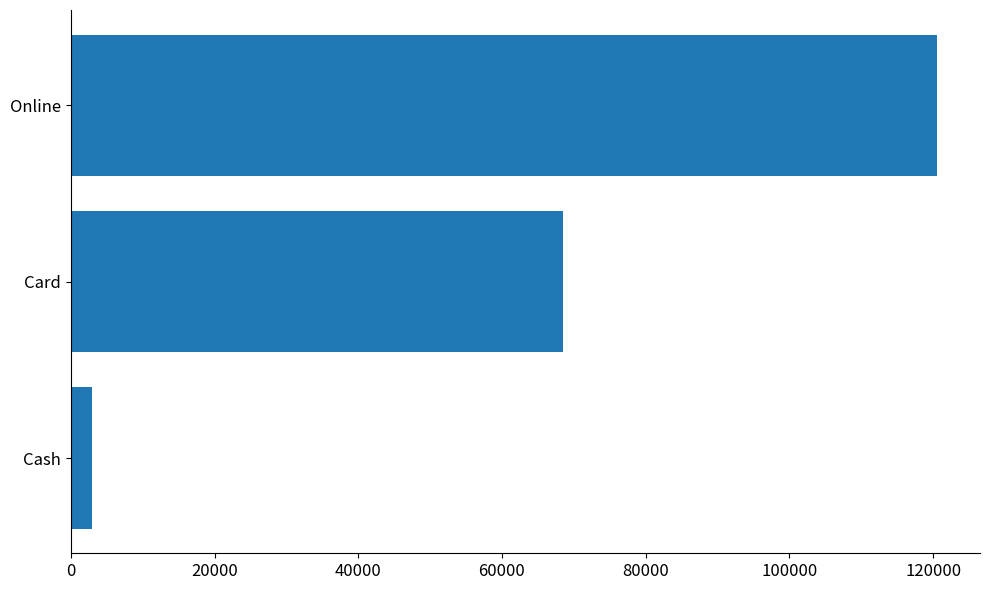

What is the change in value from Cash to Online?

+117500